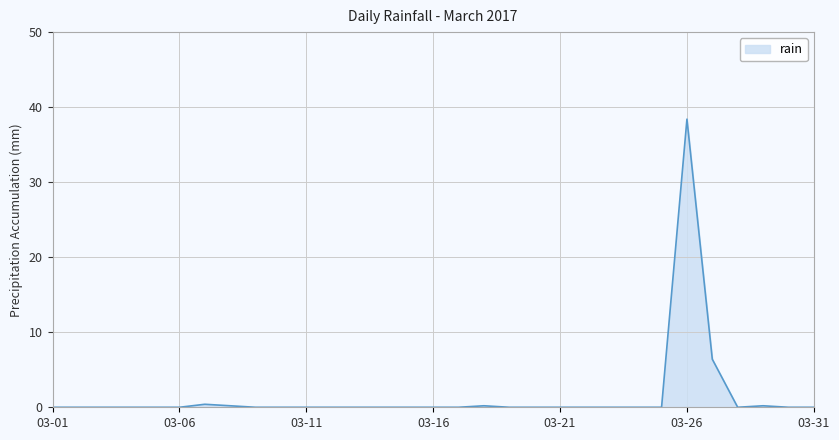

What is the average value?

1.5